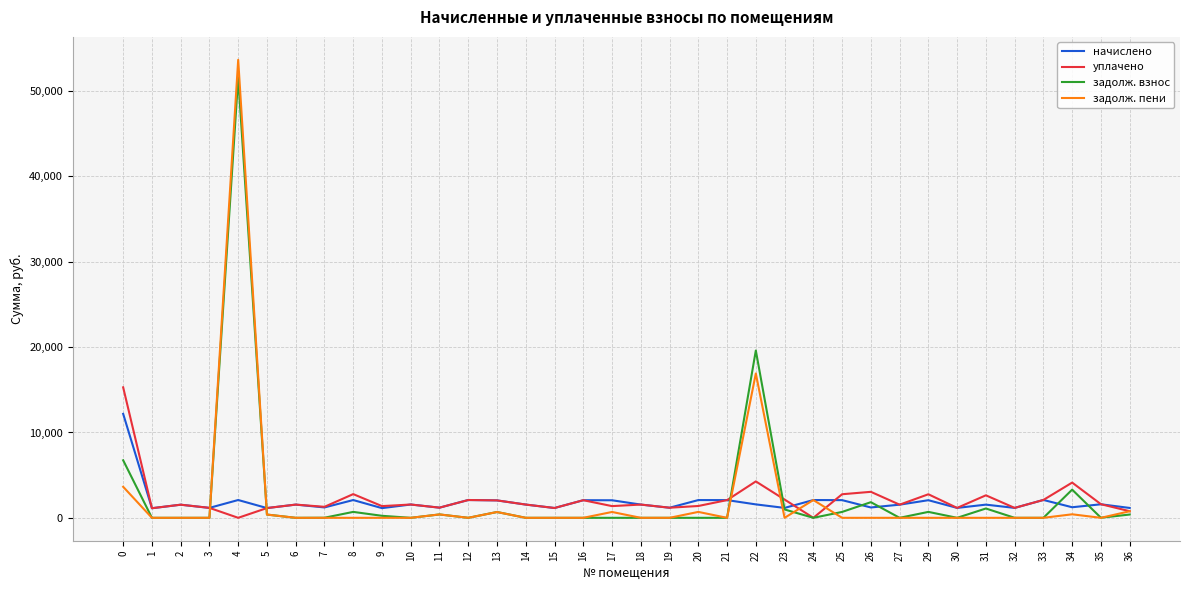

At how many categories does at least one series exceed 47721?

1